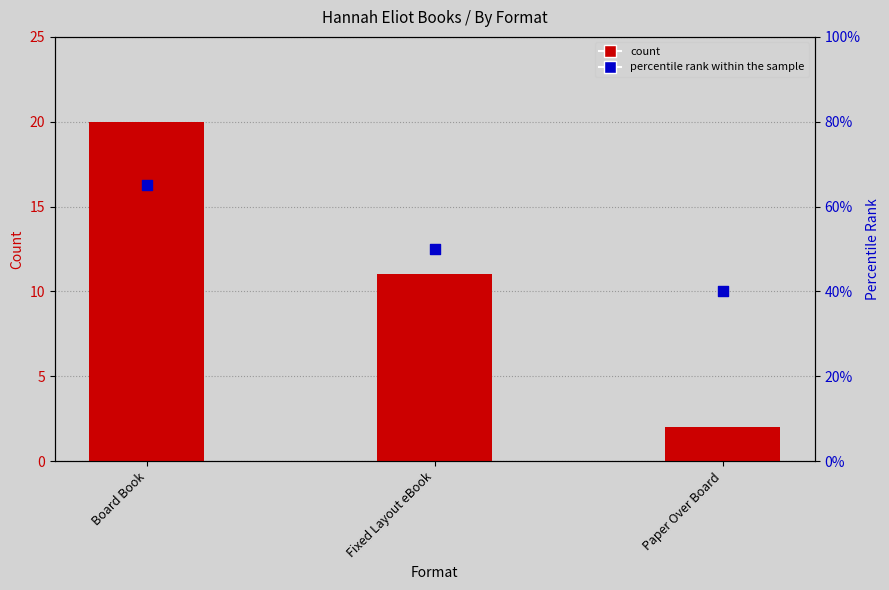

Which series reaches the minimum Y coordinate?

count